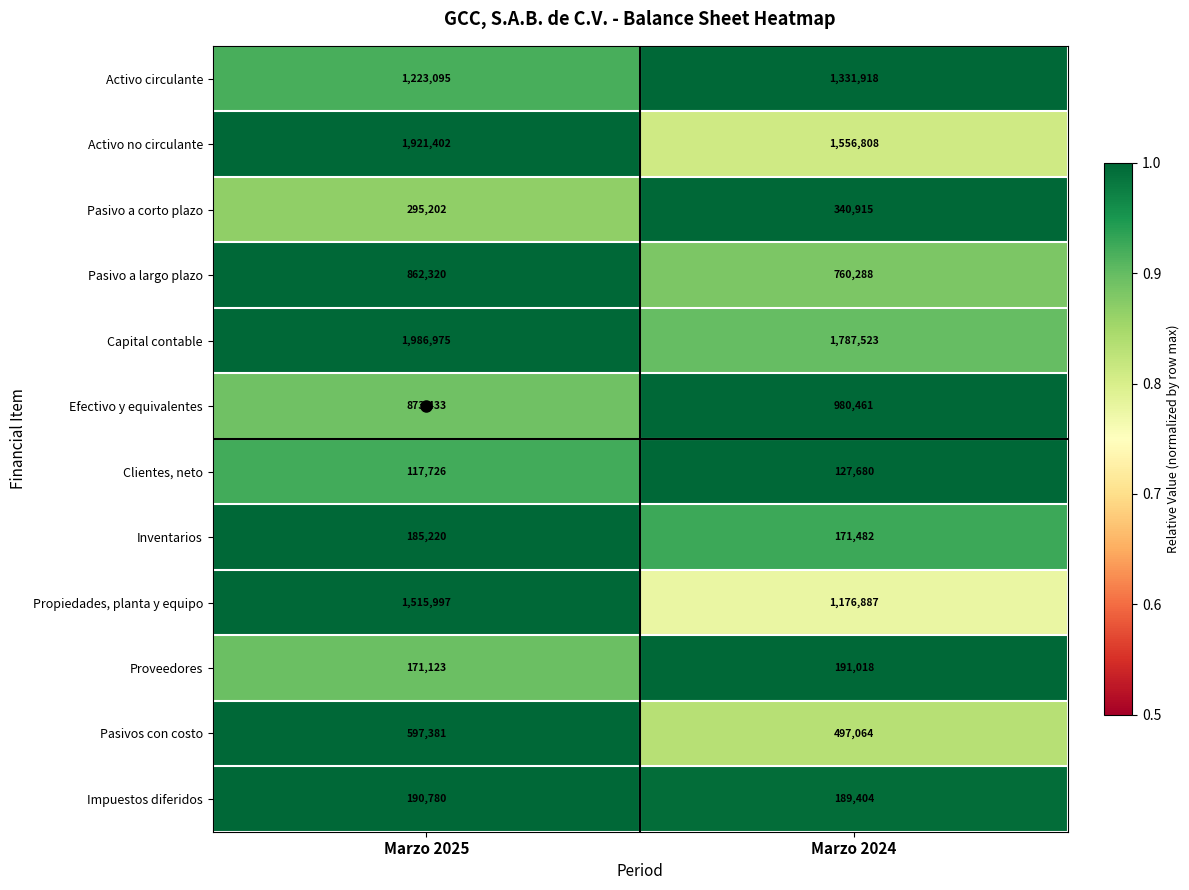

What is the total value across all series at Marzo 2025?

9940654